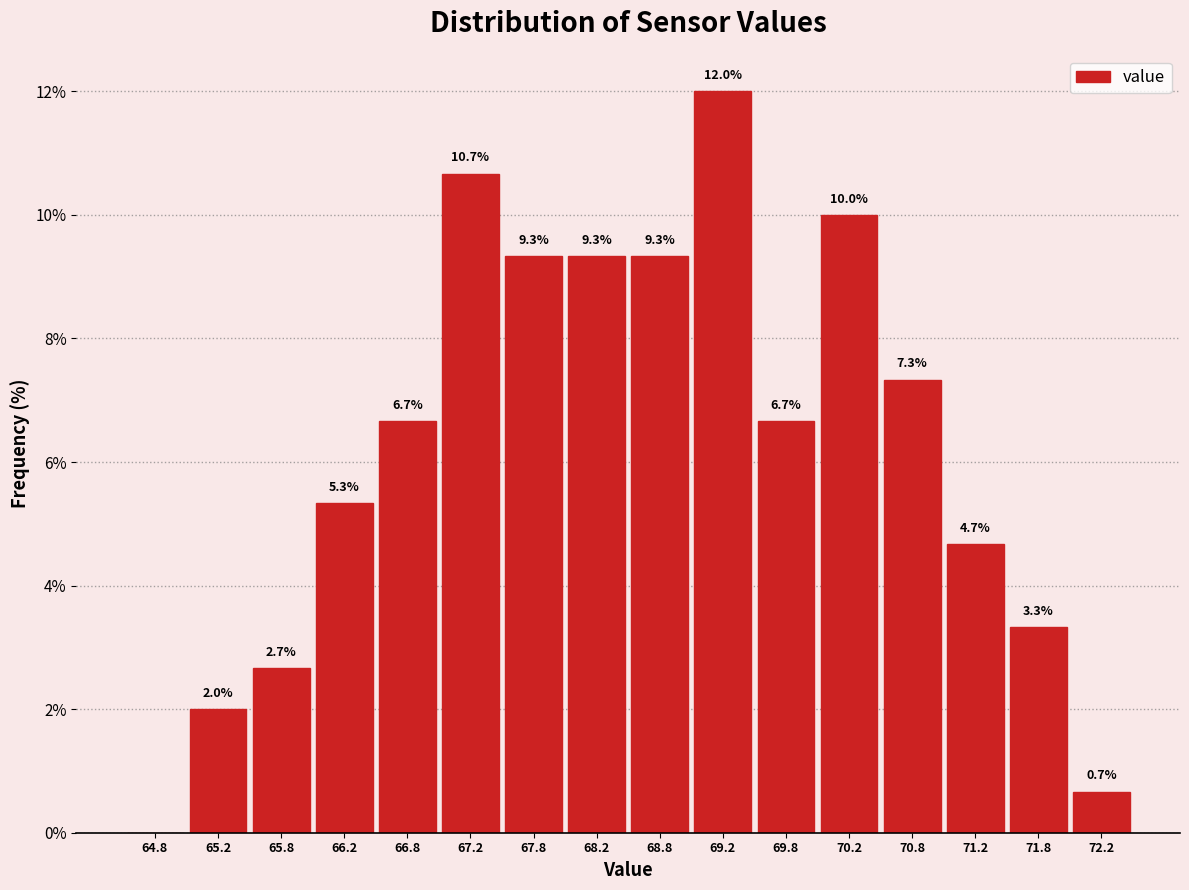

Which range on the x-axis has the tallest bar?

69.0 to 69.5